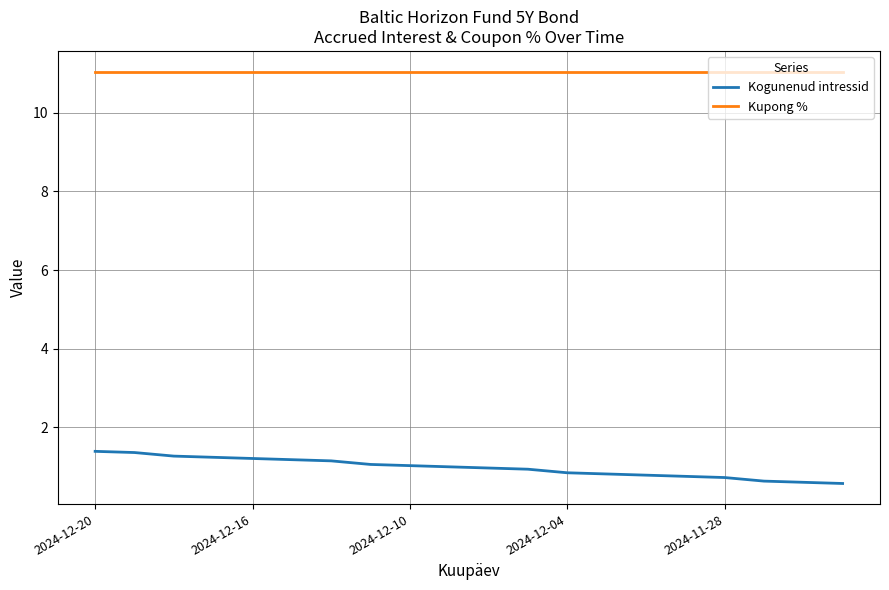

True or false: Kupong % and Kogunenud intressid cross at least once.

False